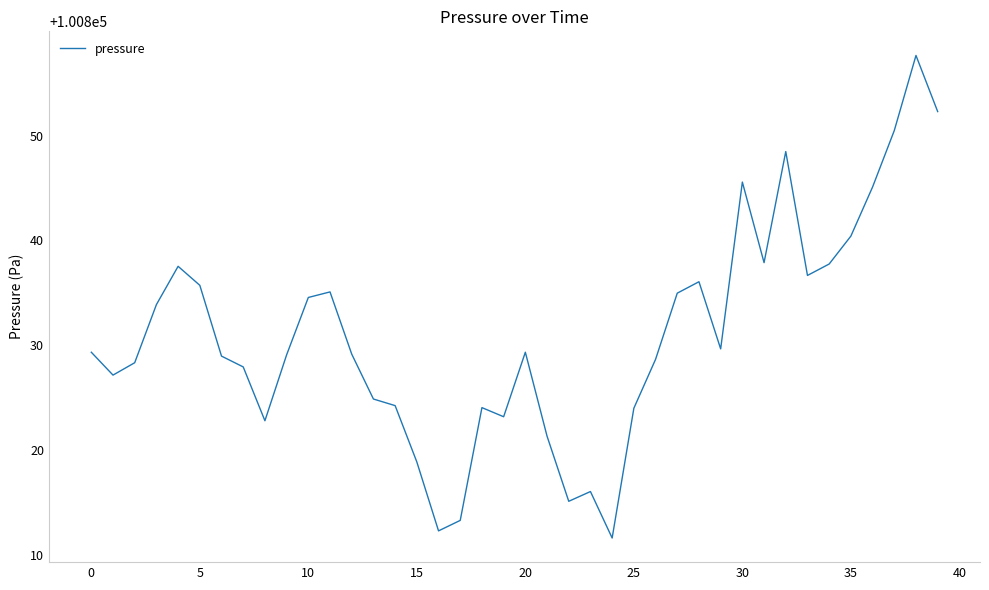

What is the minimum value shown in the chart?

100811.6